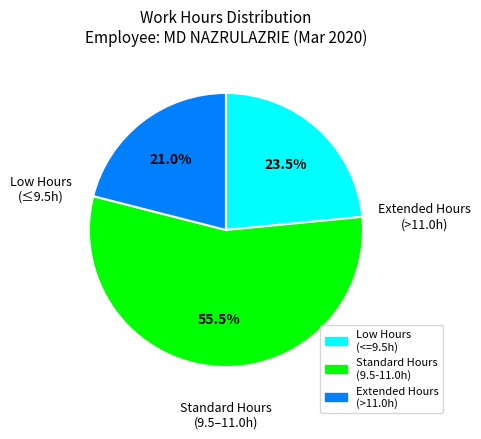

Does any single category account for the majority?

Yes